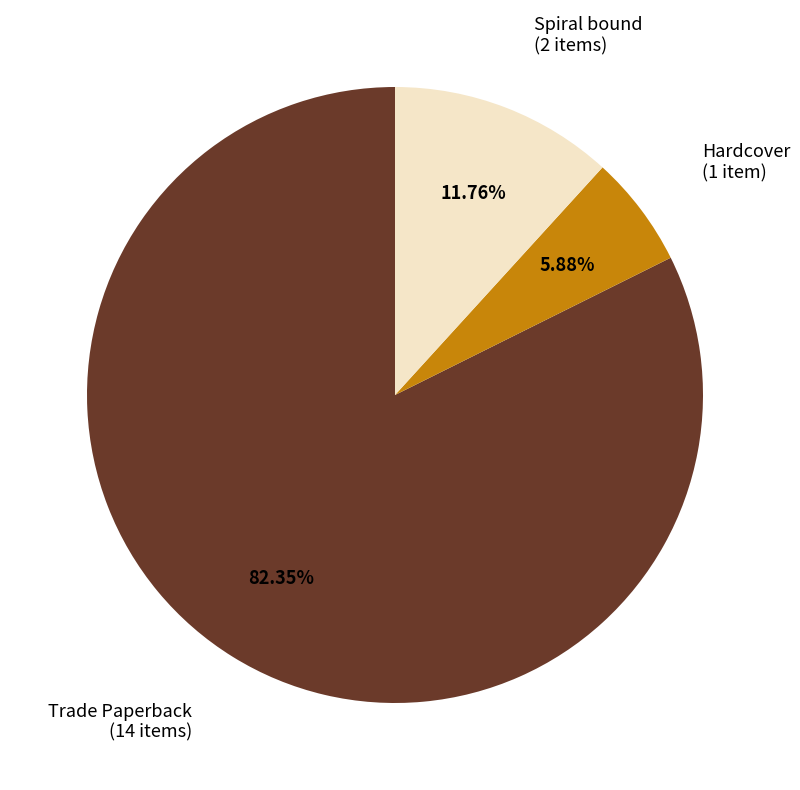

Rank the categories by value from highest to lowest.

Trade Paperback, Spiral bound, Hardcover